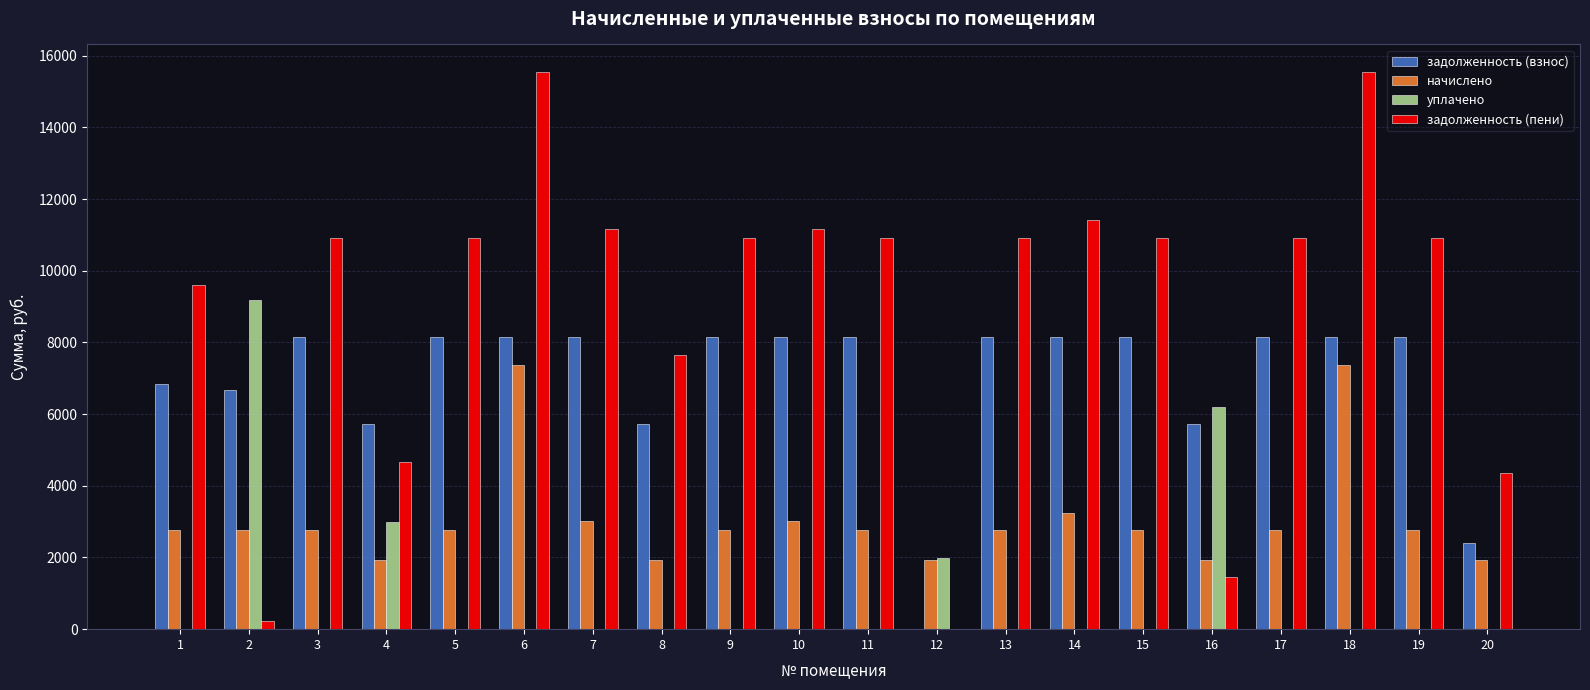

The value of задолженность (взнос) at 8 is 5721.6. True or false?

True